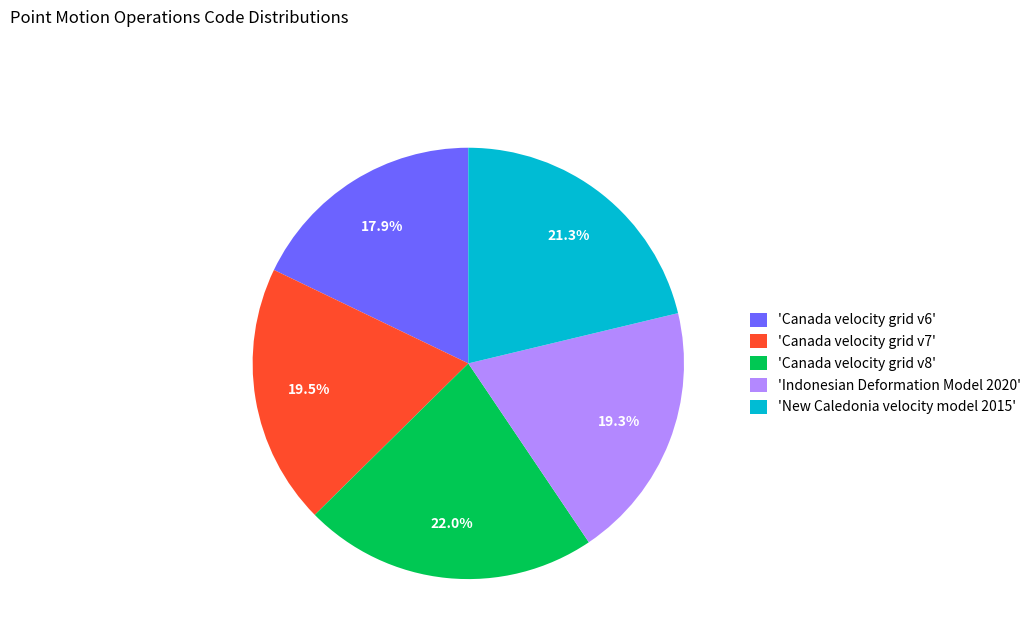

Which slice is the largest?

'Canada velocity grid v8'